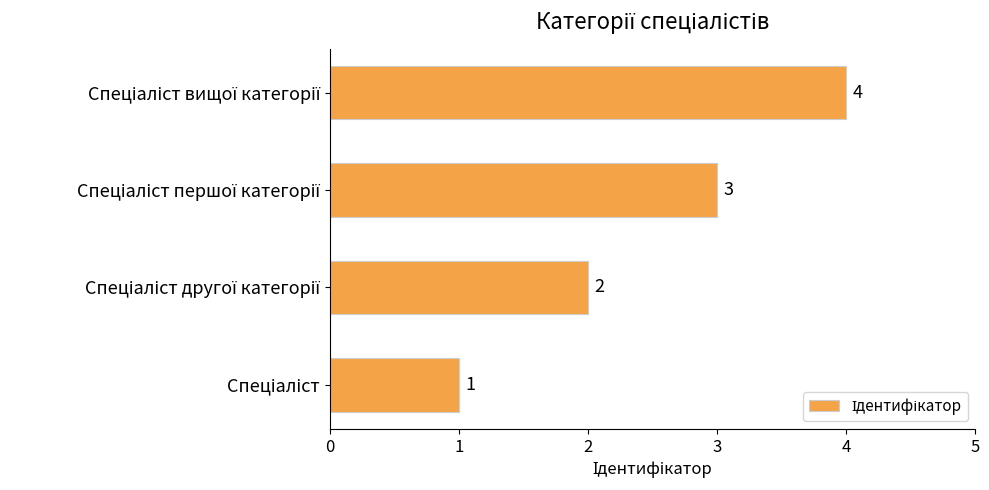

What is the maximum value shown in the chart?

4